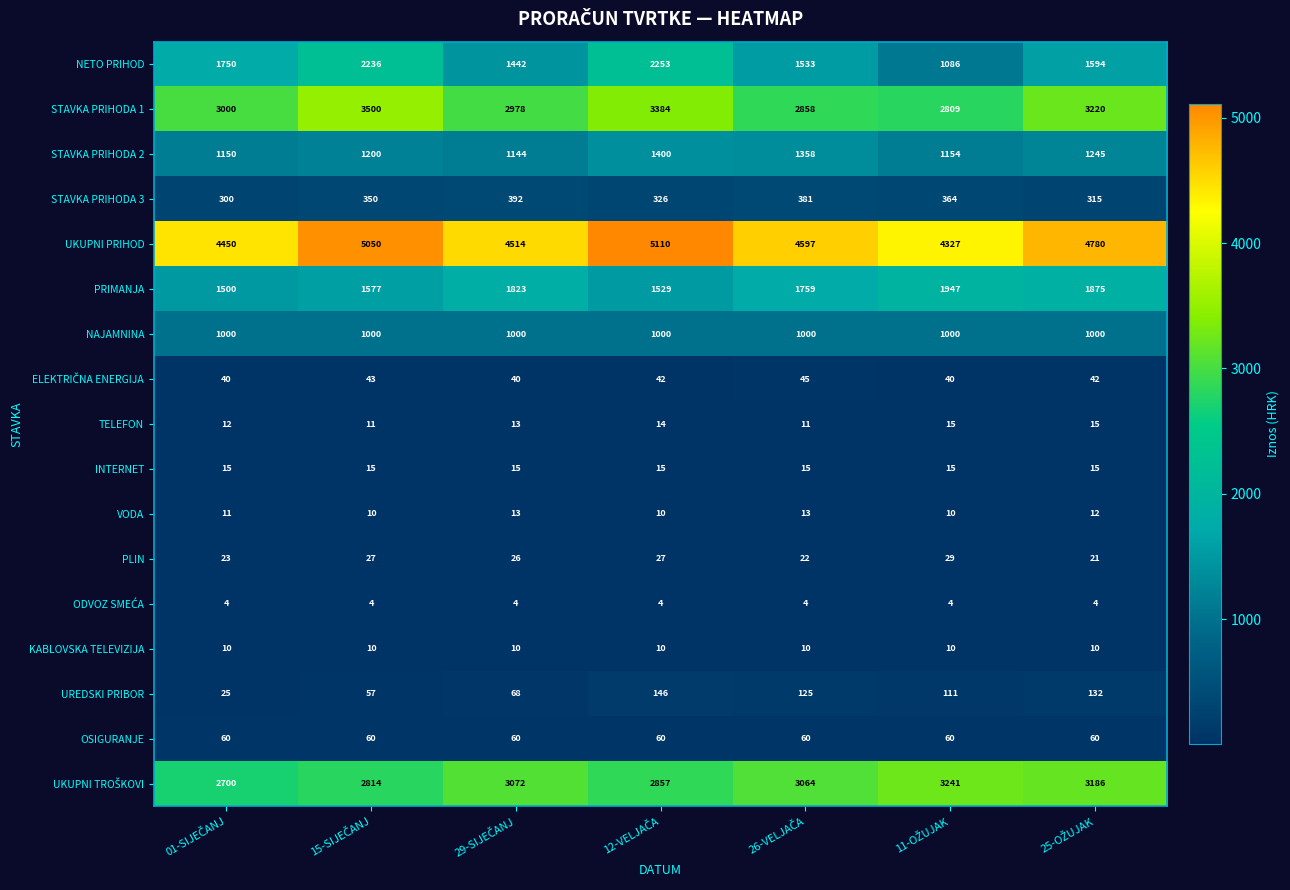

Which series has the largest range (max minus min)?

NETO PRIHOD